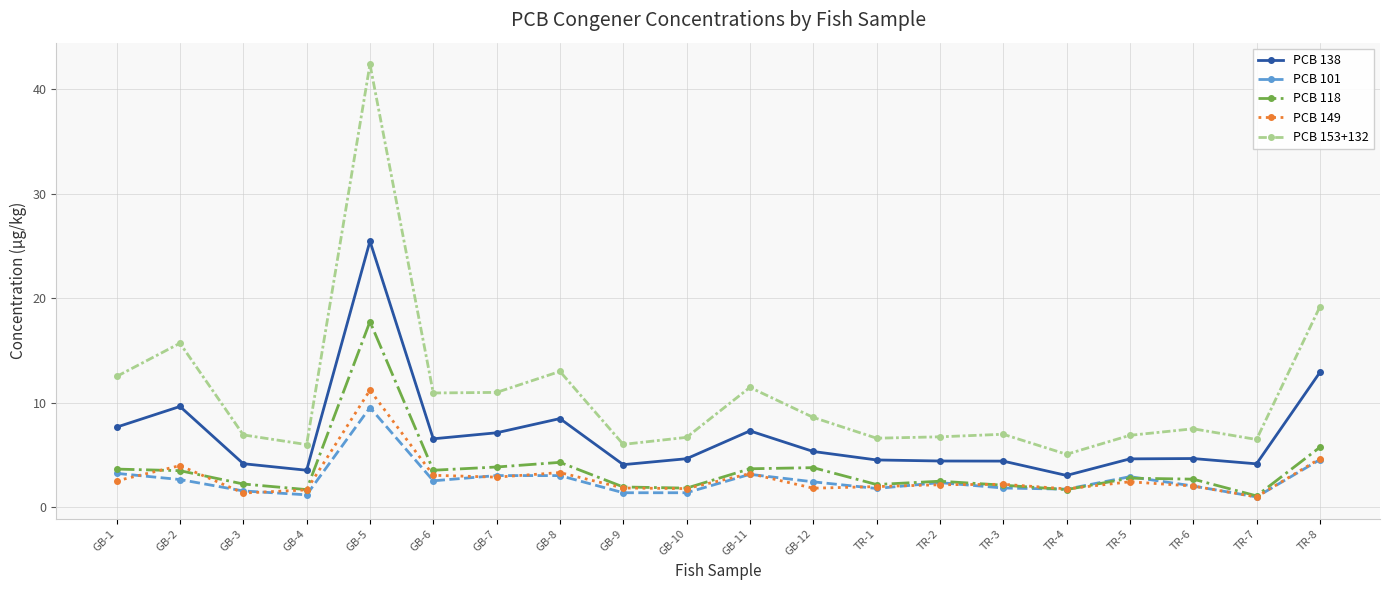

What is the total value across all series at GB-6?

26.7